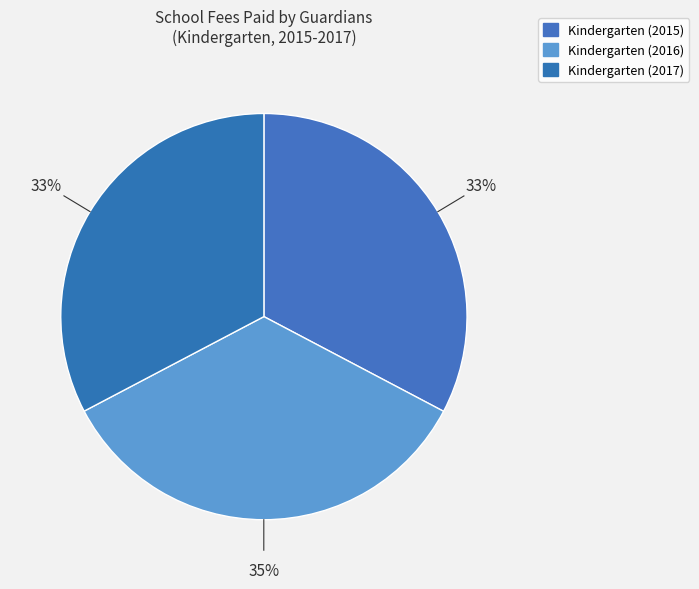

Does any single category account for the majority?

No